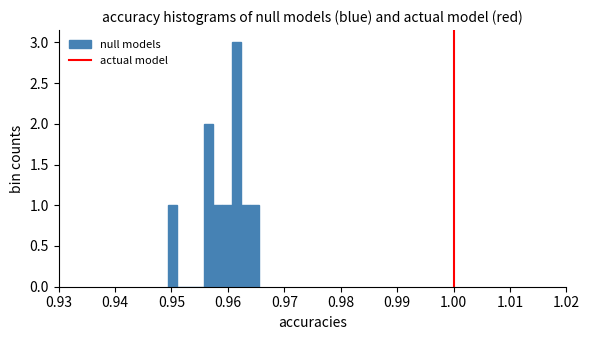

Around what value on the x-axis is the tallest bar? Give the approximate position of its centre, as read against the axis.

0.961